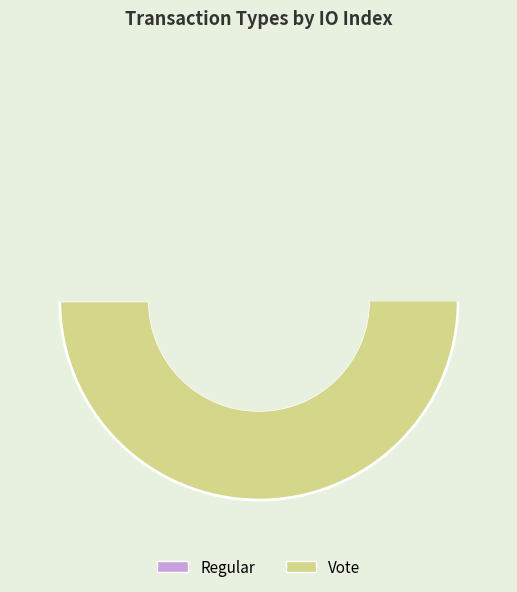

How many slices are in this pie chart?

2